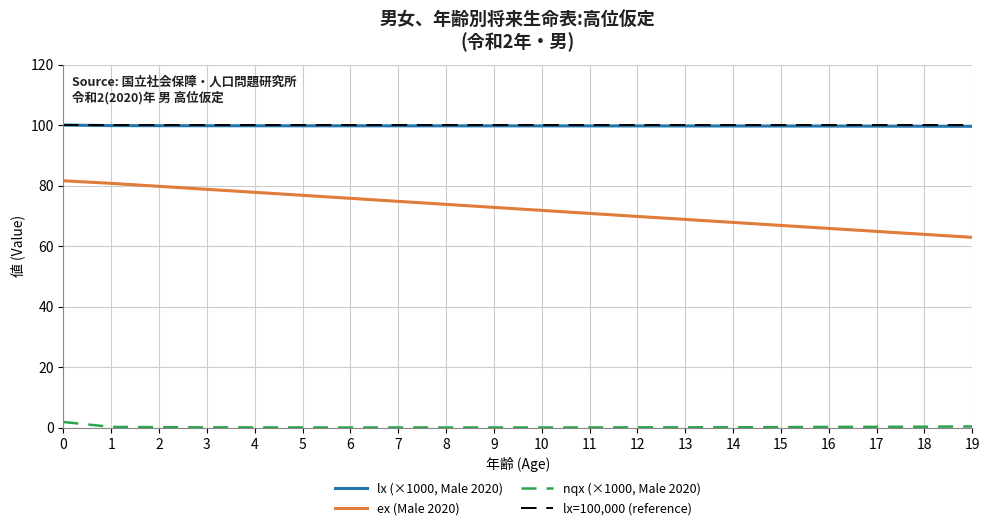

Rank the series by their average value, from lowest to highest.

nqx (Male 2020), ex (Male 2020), lx (Male 2020)